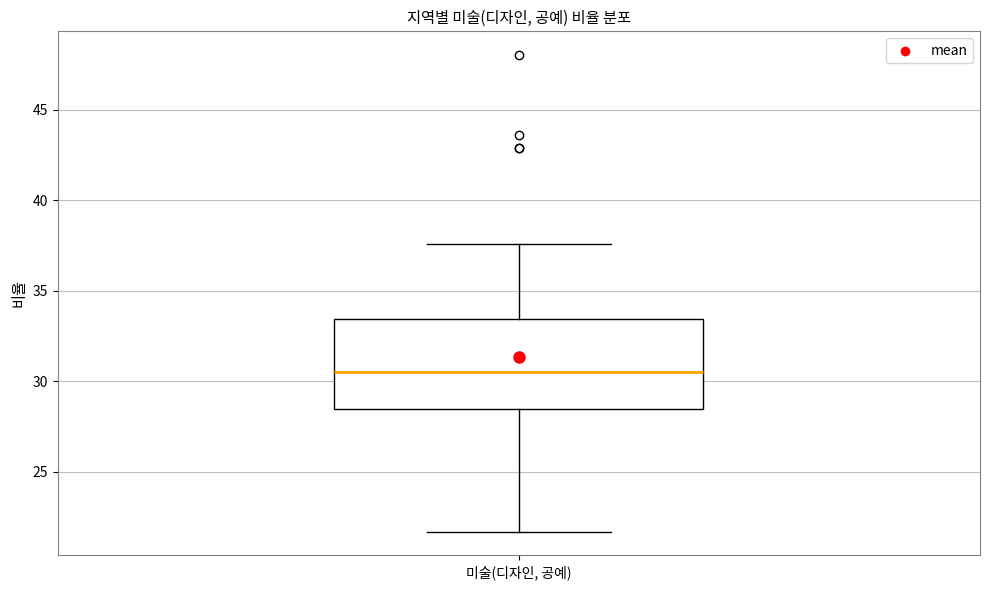

Transcribe this box plot: give where the median line is, the range the box spans, and where the two whiskers end, as read against the y-axis. The values are not printed on the chart, so give them approximately, as read against the axis.

median 30.5, box 28.5 to 33.5, whiskers 21.5 to 37.5